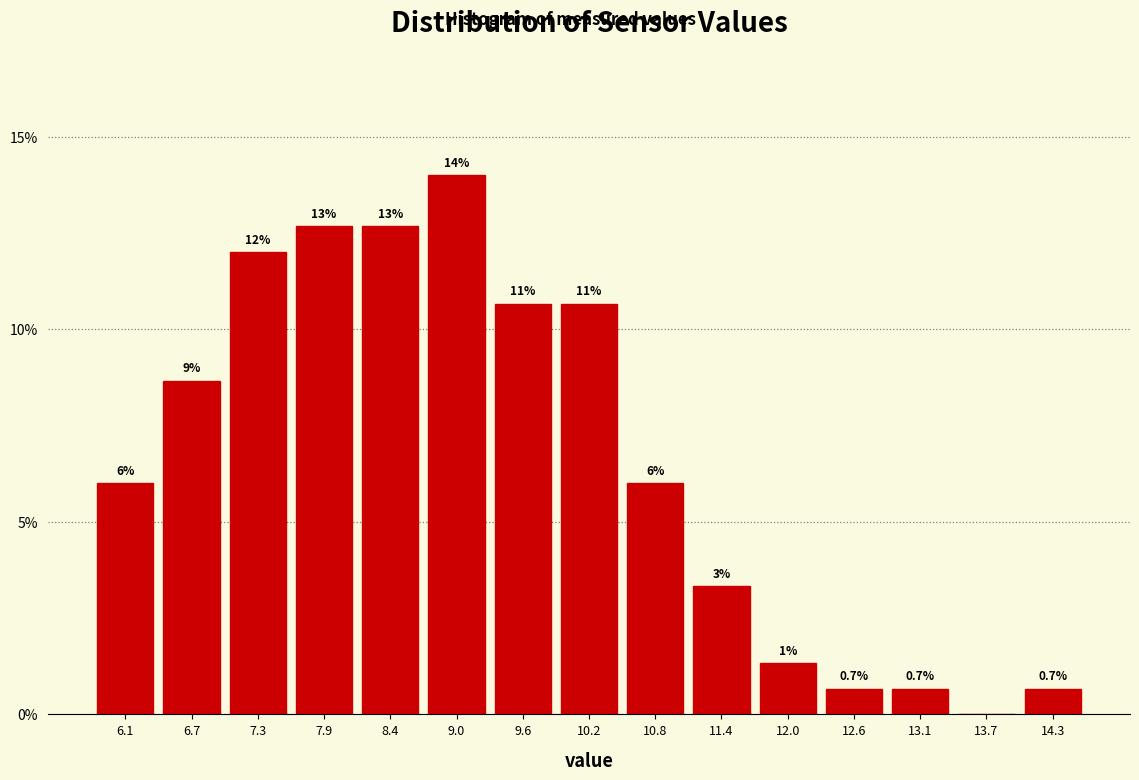

What value does the data have at 14.3?

0.7